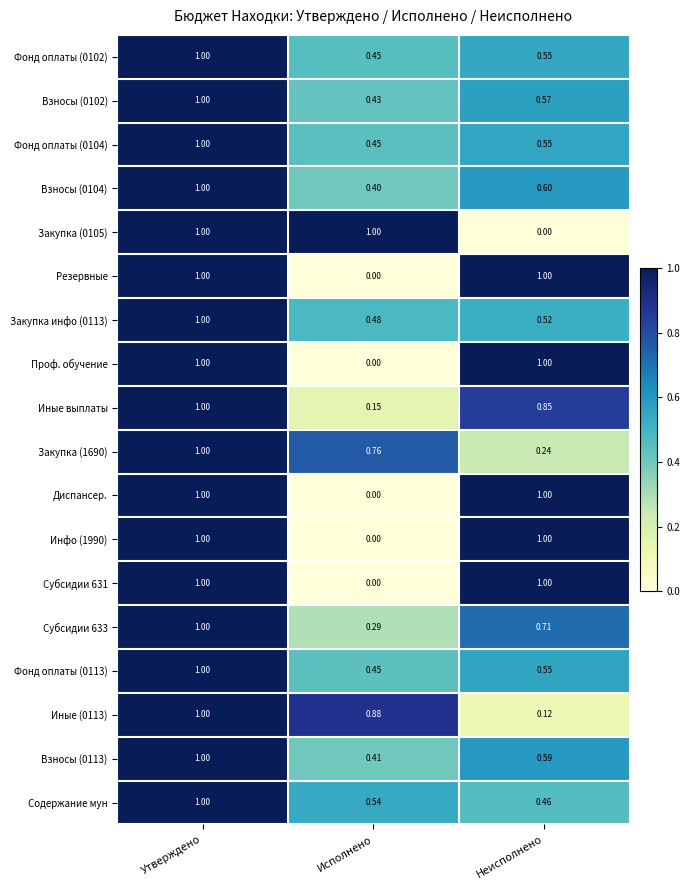

At which label is Инфо (1990) closest to 0?

Исполнено